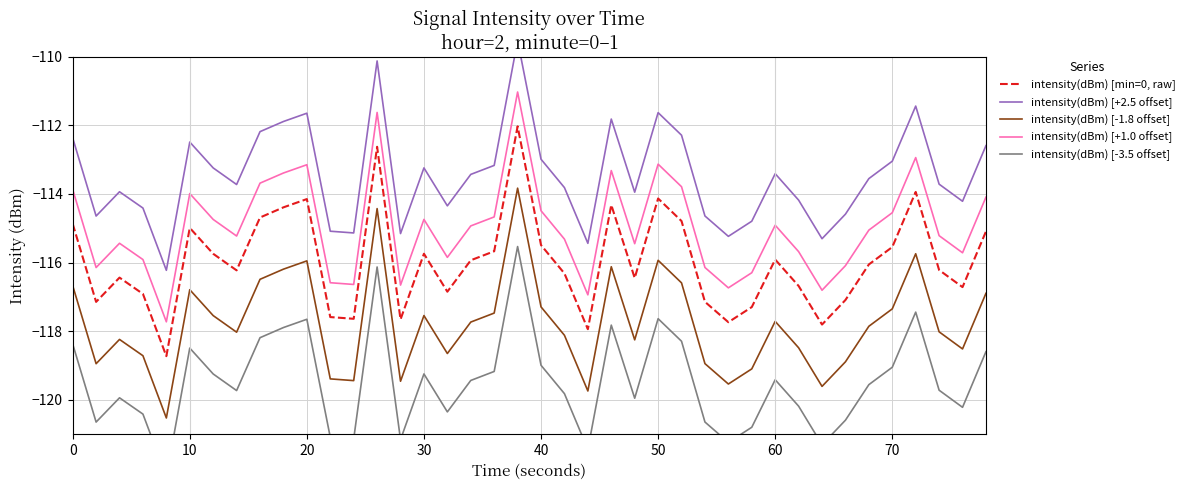

List the series in order of their peak value, lowest first.

intensity(dBm) [-3.5 offset], intensity(dBm) [-1.8 offset], intensity(dBm) [min=0, raw], intensity(dBm) [+1.0 offset], intensity(dBm) [+2.5 offset]